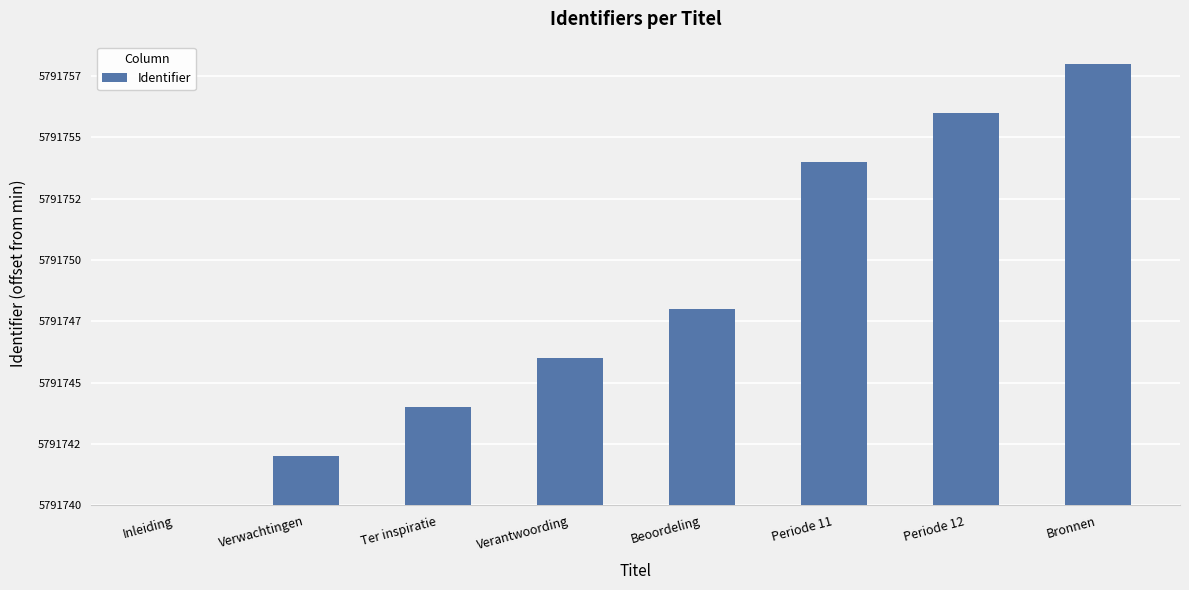

At which label does the data first exceed 8?

Periode 11